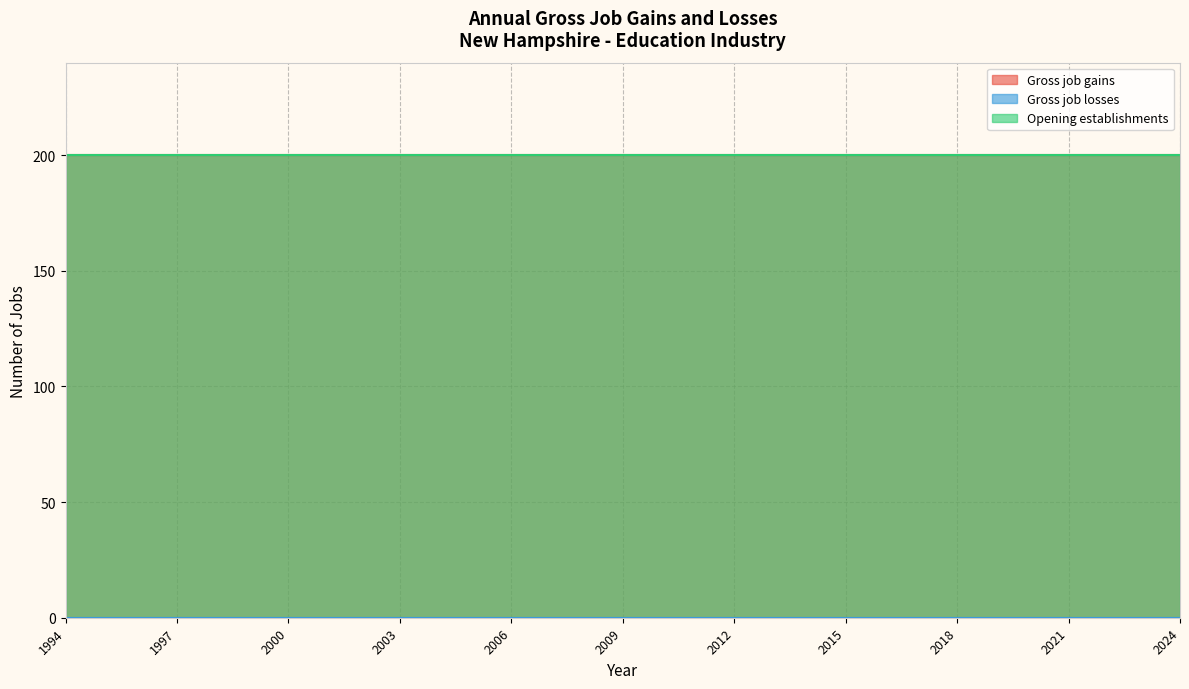

Where is Gross job losses nearest to the value 0?

1994